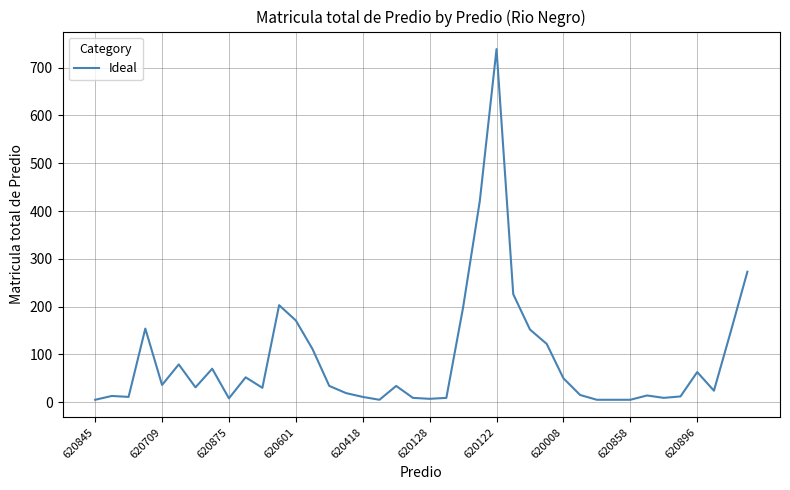

What is the maximum value shown in the chart?

739